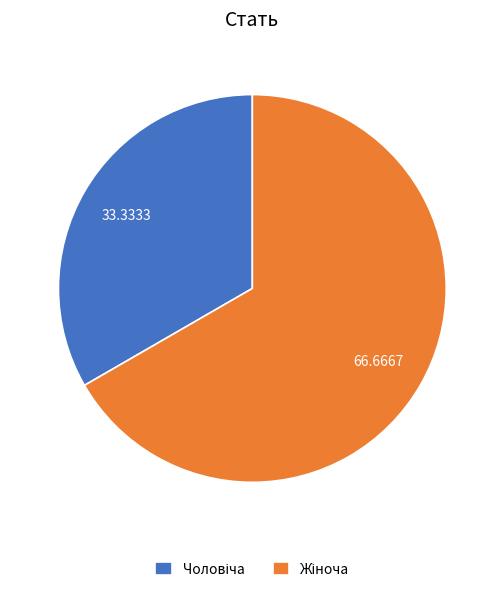

Is there a majority slice in this chart?

Yes